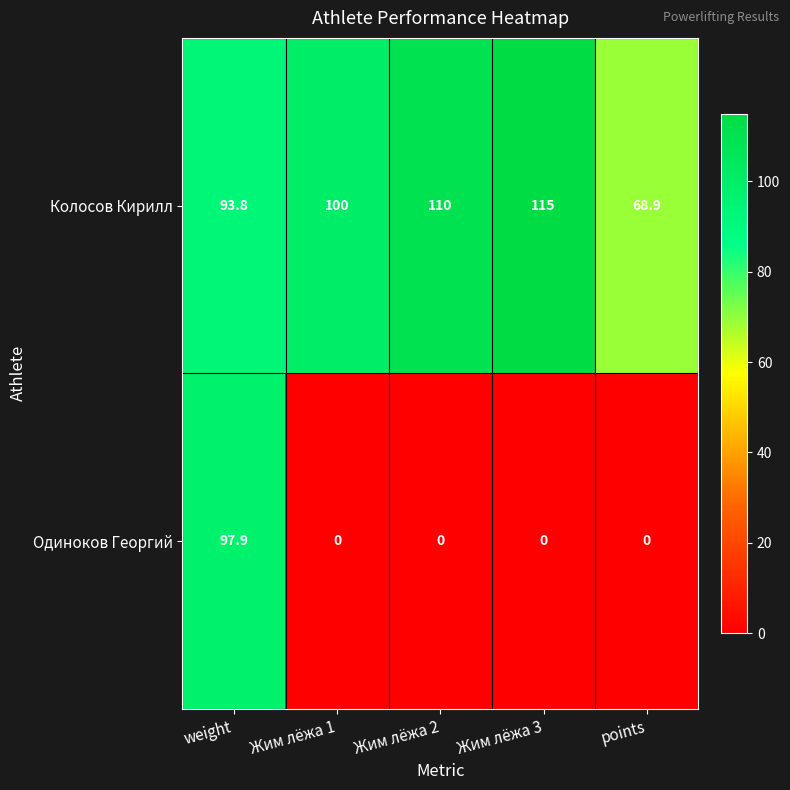

What value does the Колосов Кирилл series have at points?

68.9